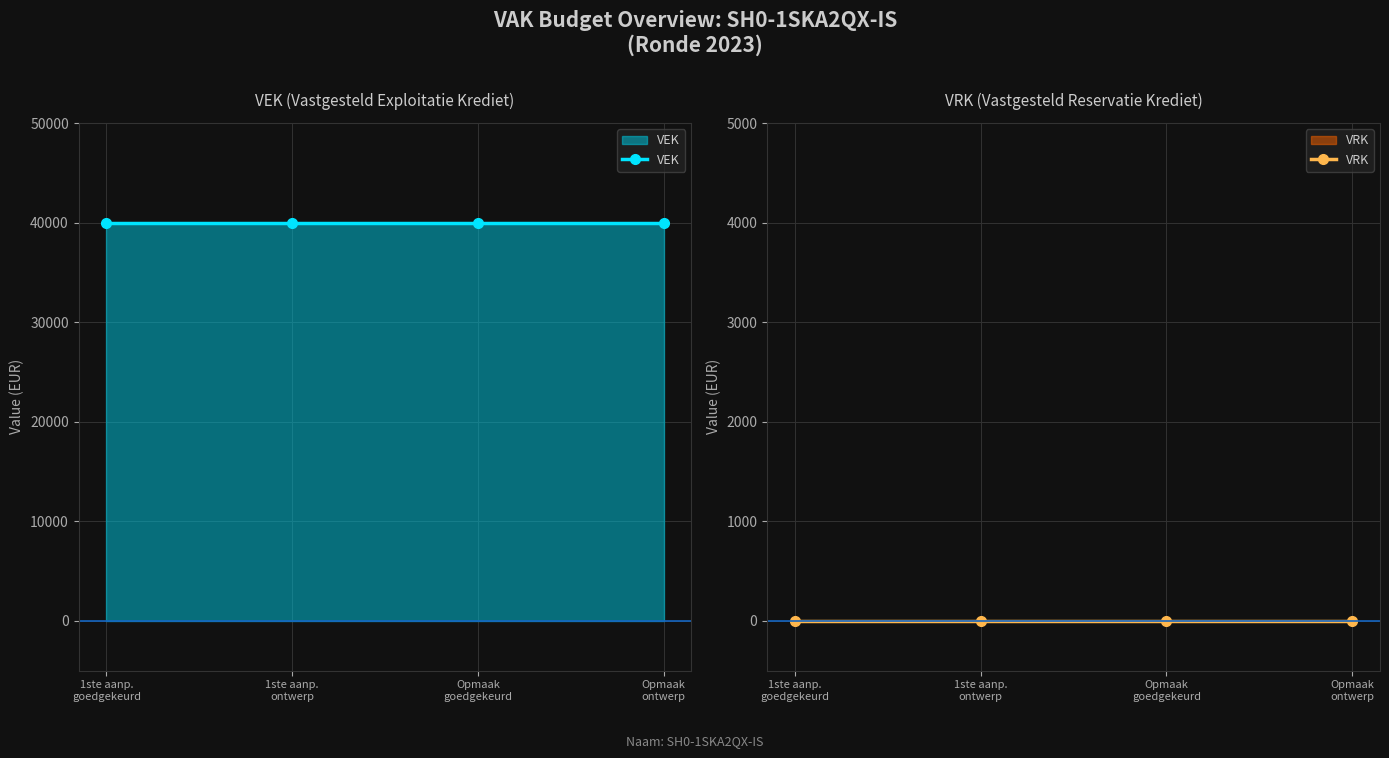

True or false: VEK has more than 0 points higher than both neighbors.

False